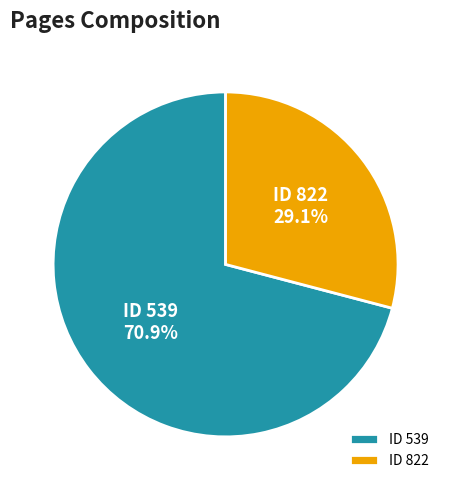

Do ID 822 and ID 539 together represent more than half of the pie?

Yes